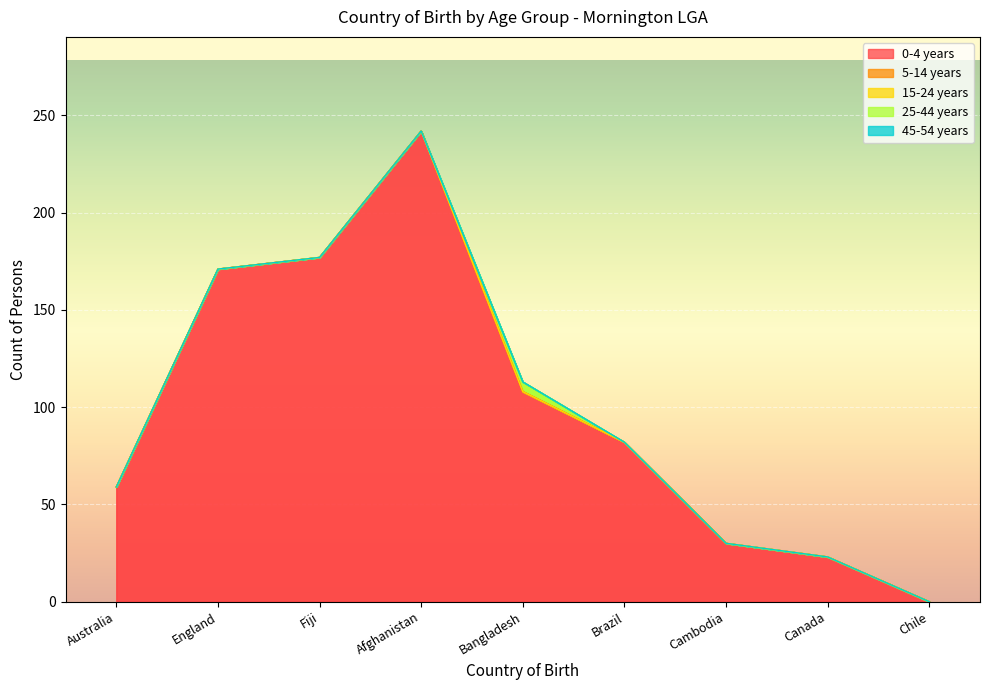

True or false: 15-24 years and 5-14 years cross at least once.

False